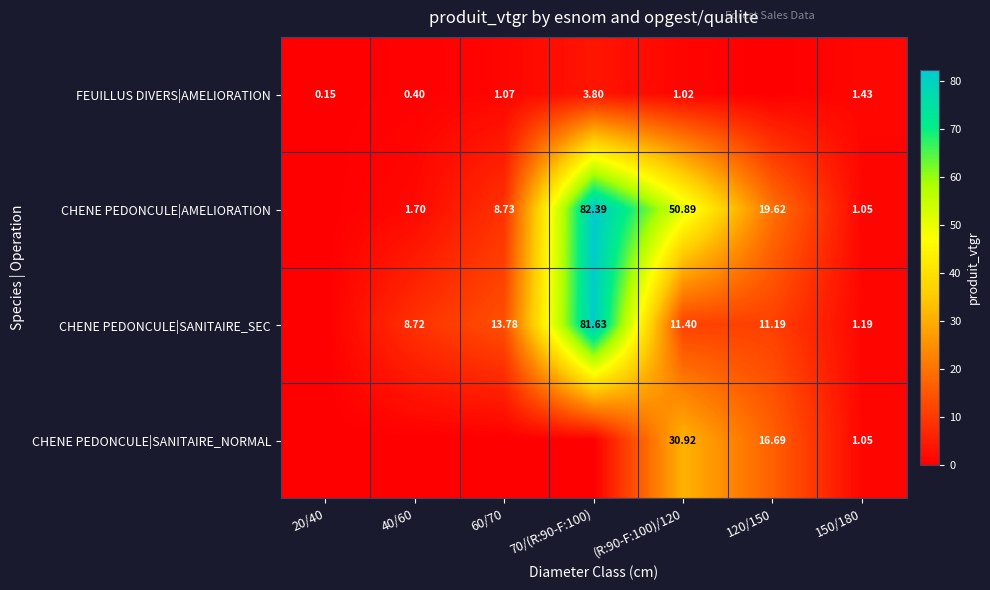

Is the value of FEUILLUS DIVERS|AMELIORATION at 20/40 greater than the value of CHENE PEDONCULE|SANITAIRE_SEC at 40/60?

No